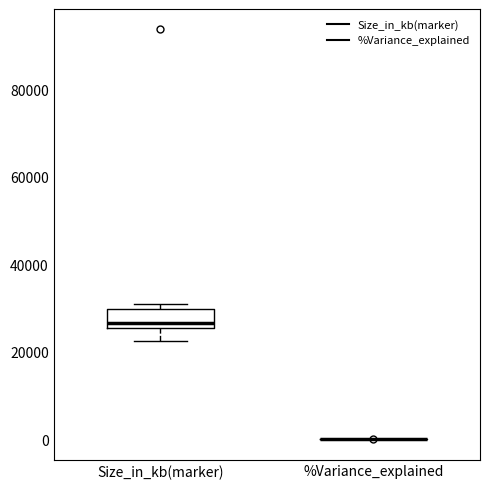

Reading left to right, transcribe this box plot: for each box, give where its median line is, the range the box spans, and where its two whiskers end, as read against the y-axis. The values are not printed on the chart, so give them approximately, as read against the axis.

Size_in_kb(marker): median 26000 (just above the box's lower edge), box 26000 to 30000, whiskers 22000 to 30000 (just above the box's upper edge)
%Variance_explained: box collapsed to a line at 0, whiskers 0 to 0